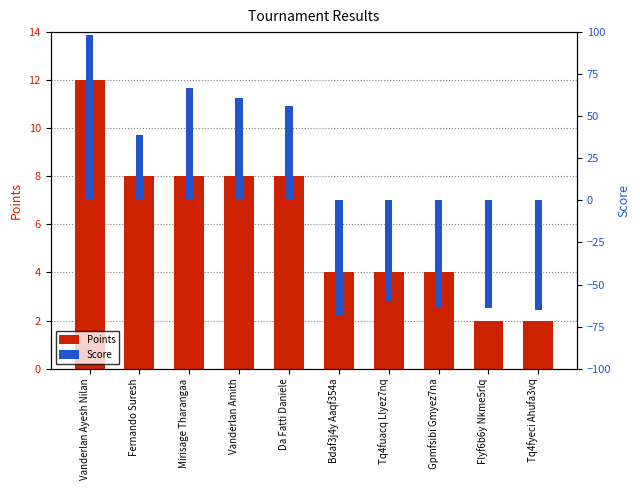

How many distinct data groups are displayed?

2